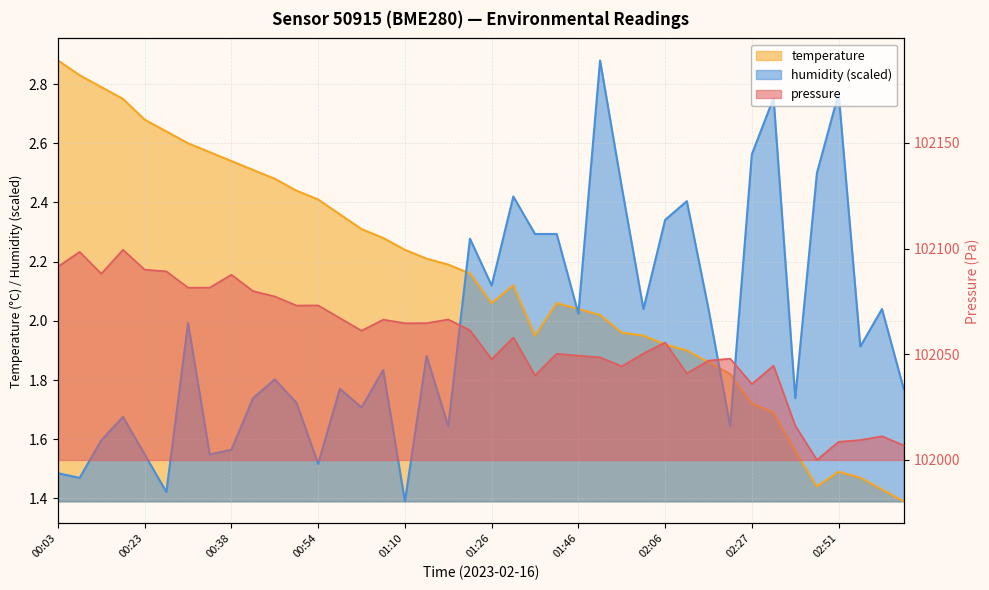

How many intersections are there between humidity and temperature?

5